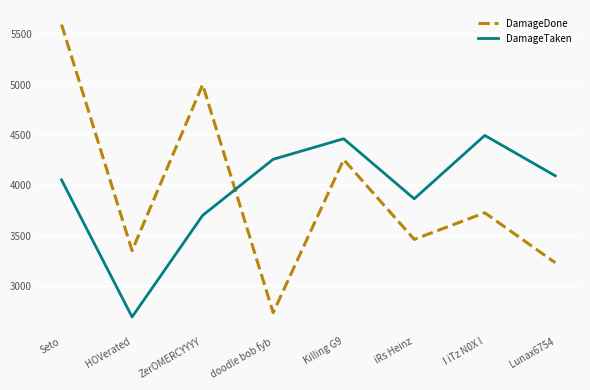

At how many categories does at least one series exceed 5427?

1